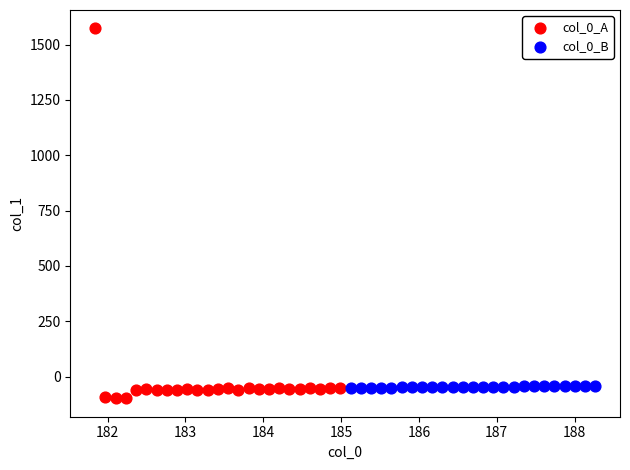

Which series contains the highest Y value?

col_0_A